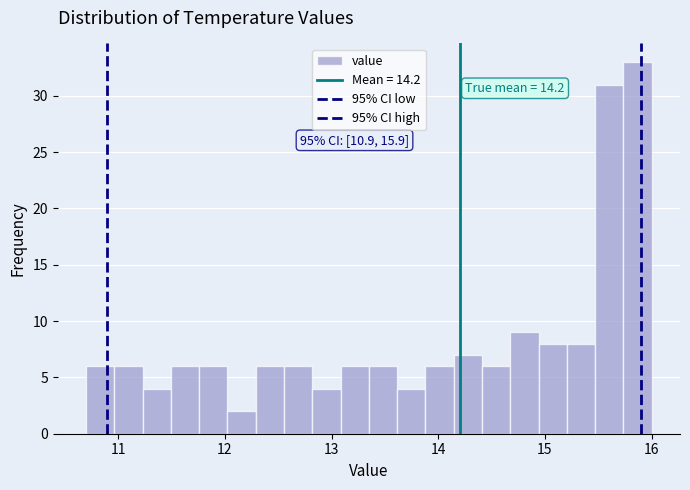

Read against the x-axis, roughly where is the centre of the tallest bar?

15.9